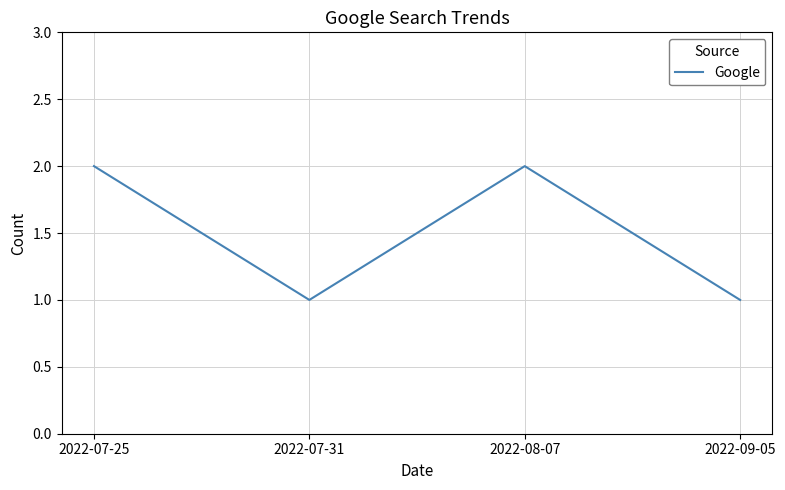

What position from the right is 2022-07-31?

3